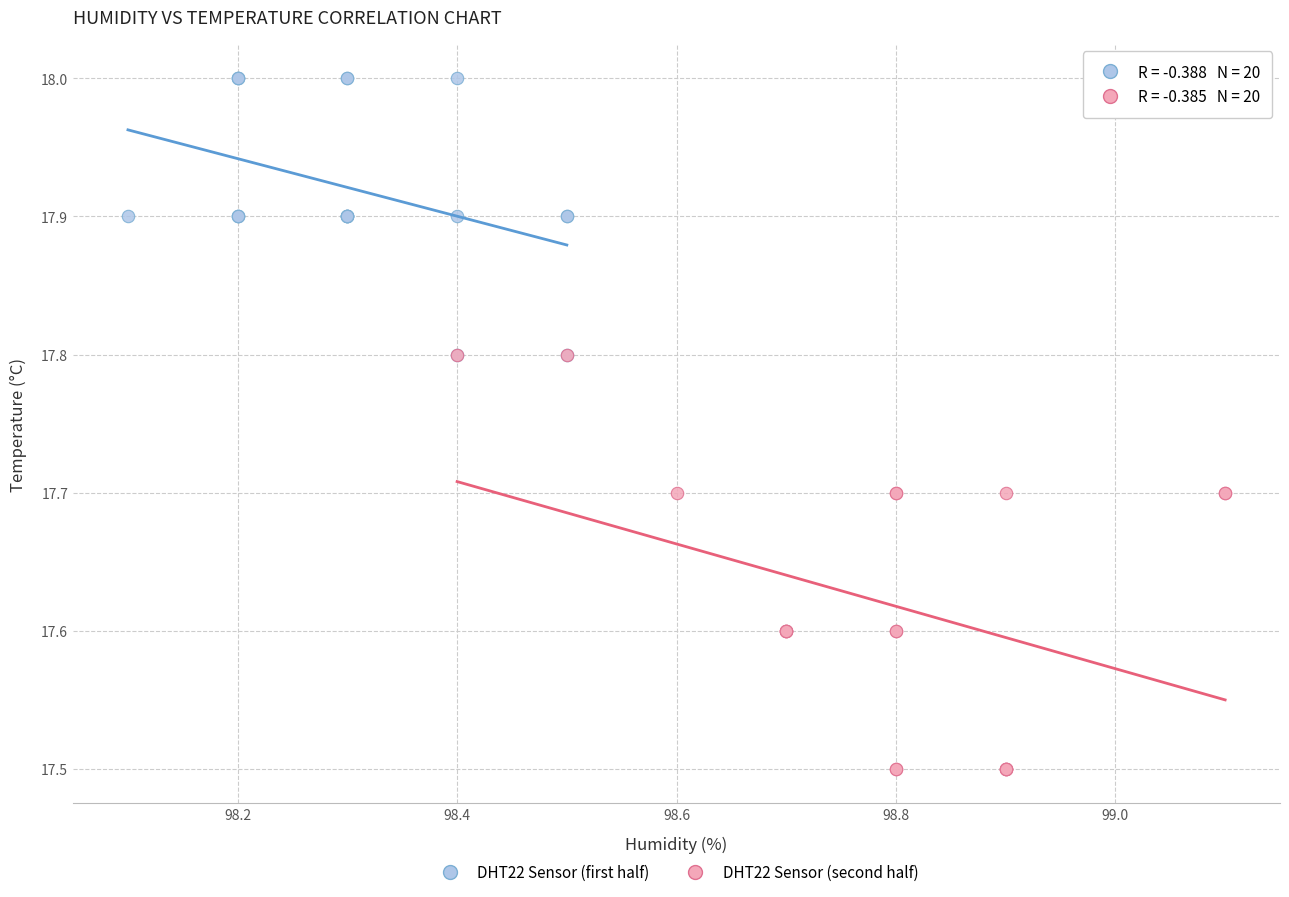

What are all the series names shown in the legend?

DHT22 Sensor (first half), DHT22 Sensor (second half)